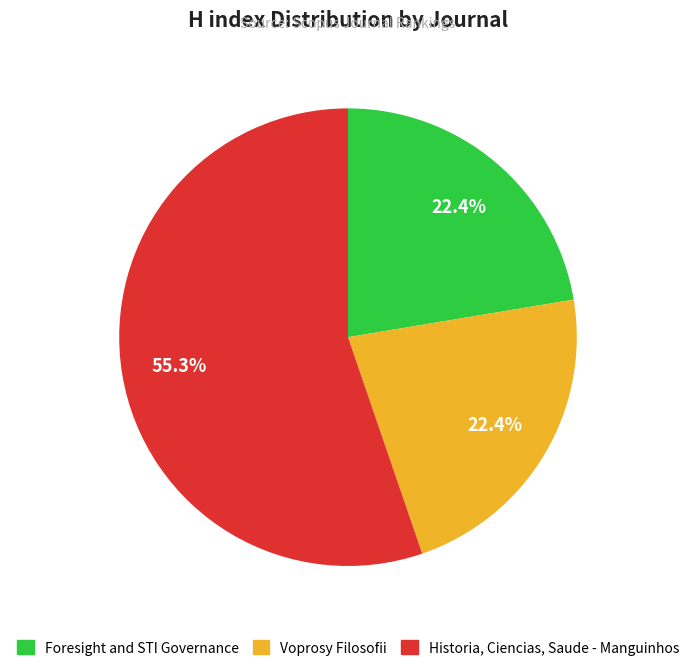

Which slice is the largest?

Historia, Ciencias, Saude - Manguinhos